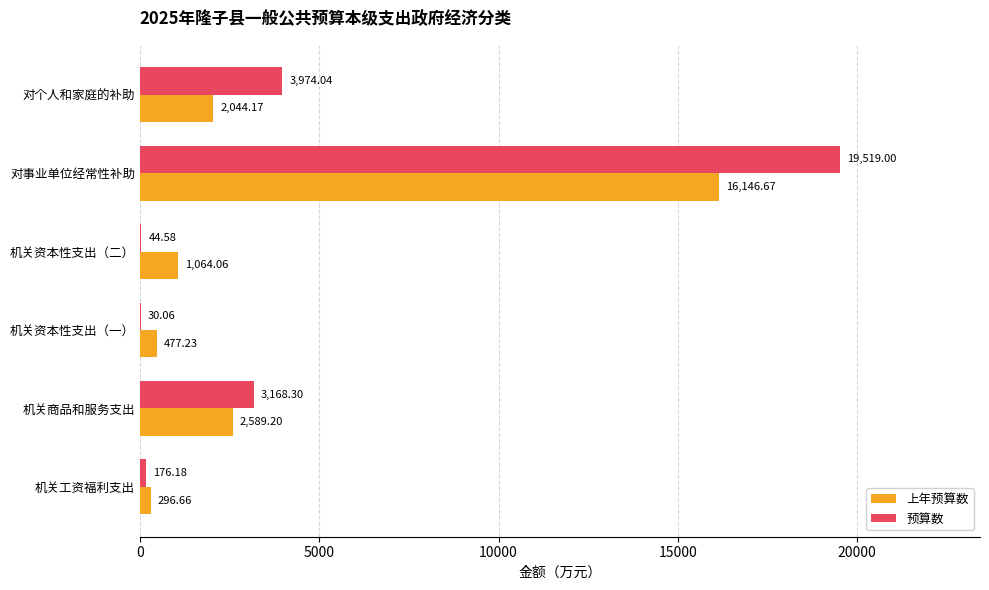

What is the sum of all 上年预算数 values?

22618.0